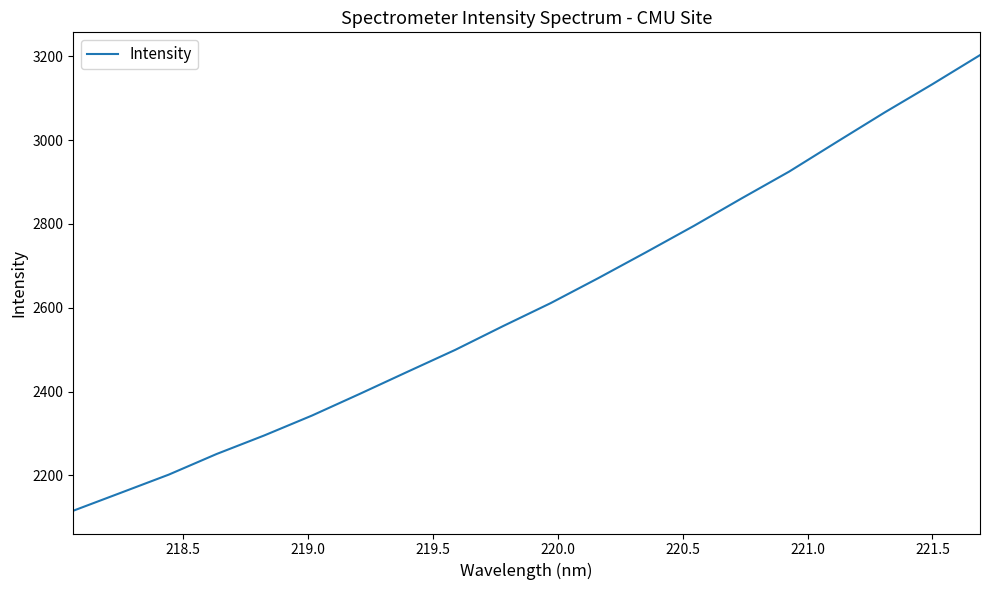

What is the minimum value shown in the chart?

2115.8